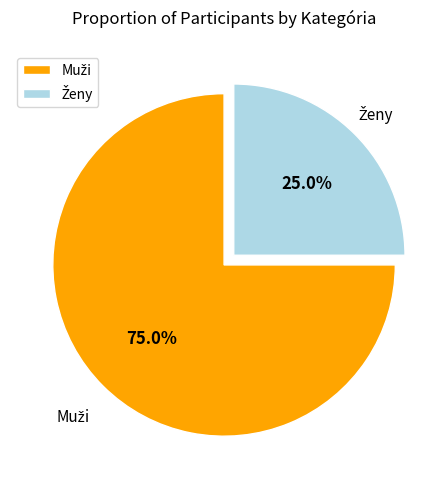

Is there a majority slice in this chart?

Yes